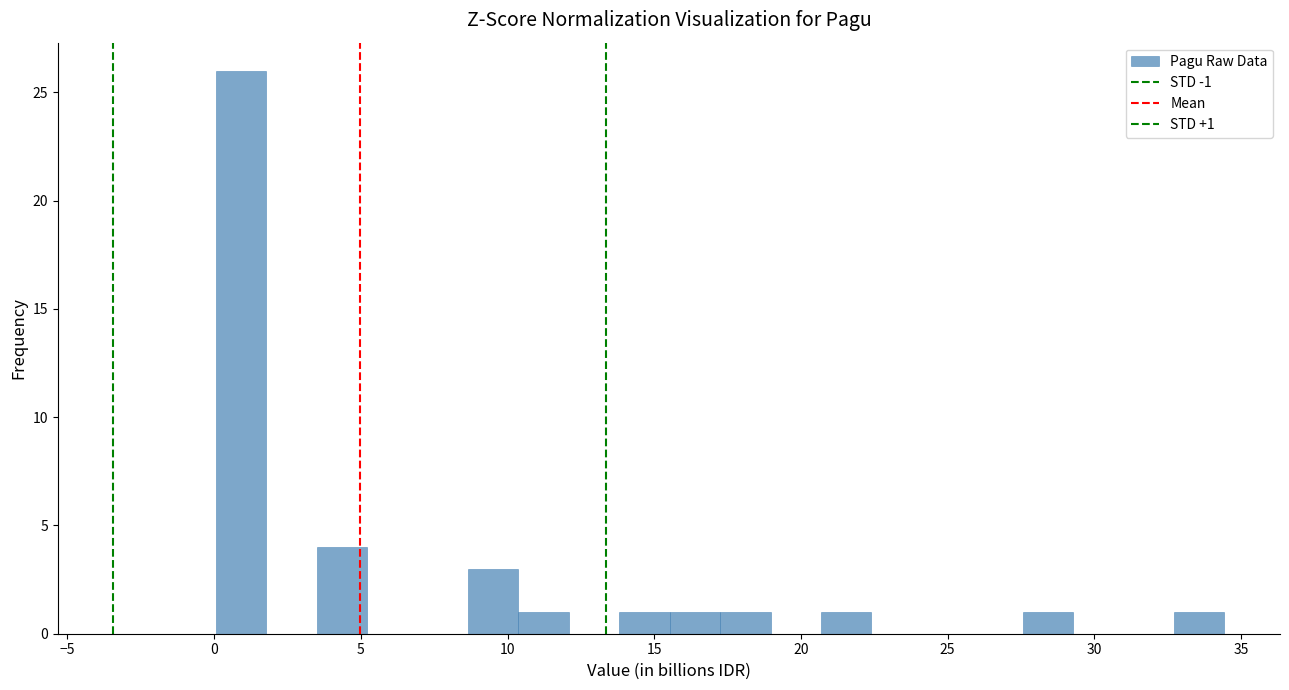

Around what value on the x-axis is the tallest bar? Give the approximate position of its centre, as read against the axis.

1.0